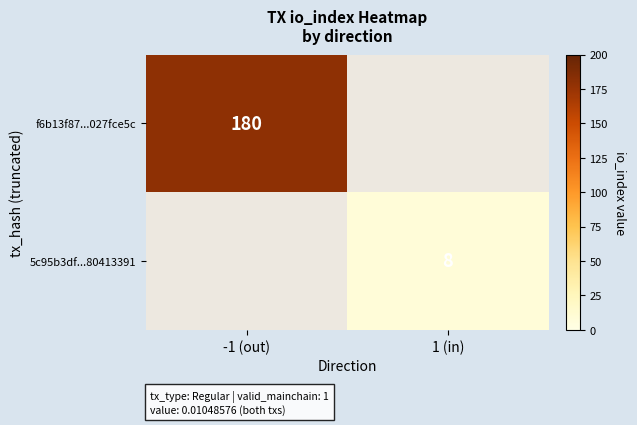

The value of f6b13f87...027fce5c at -1 (out) is 180. True or false?

True